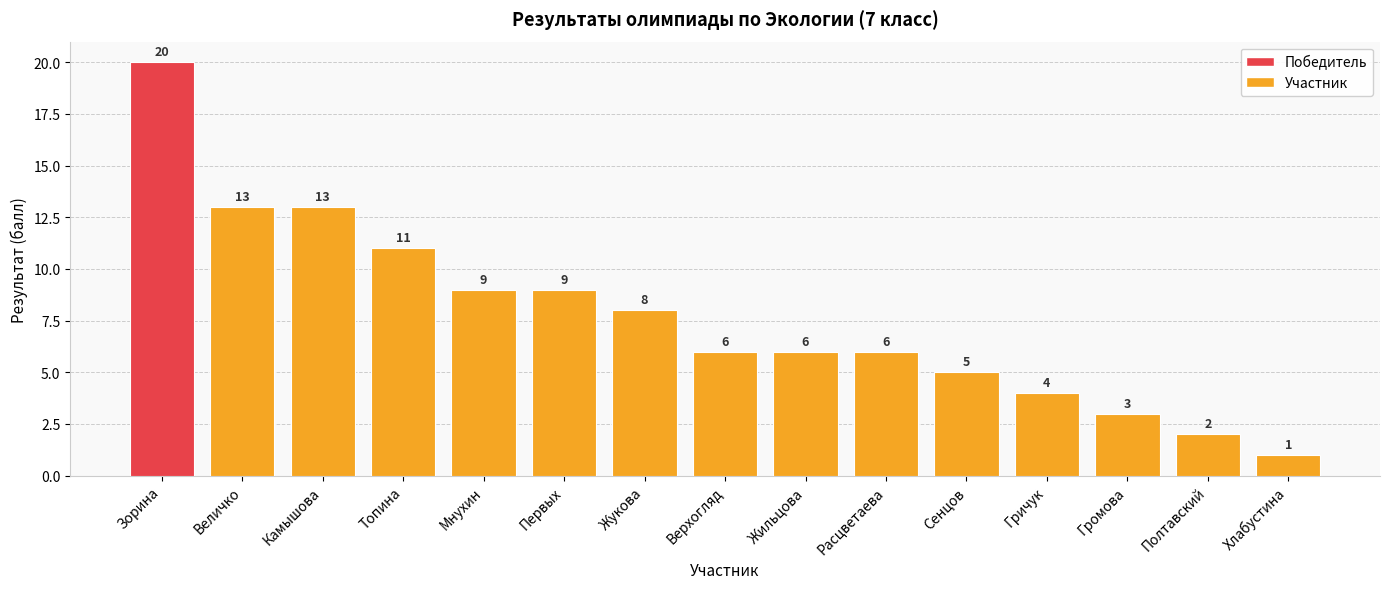

Is it true that the value at Величко is 13?

True